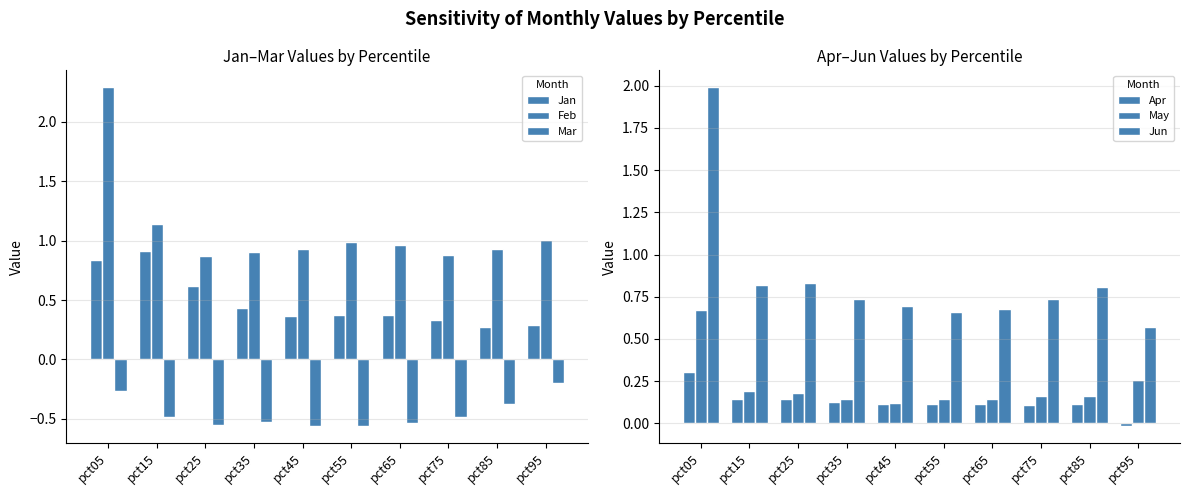

What is the sum of the Jun values at pct85 and pct65?

1.5